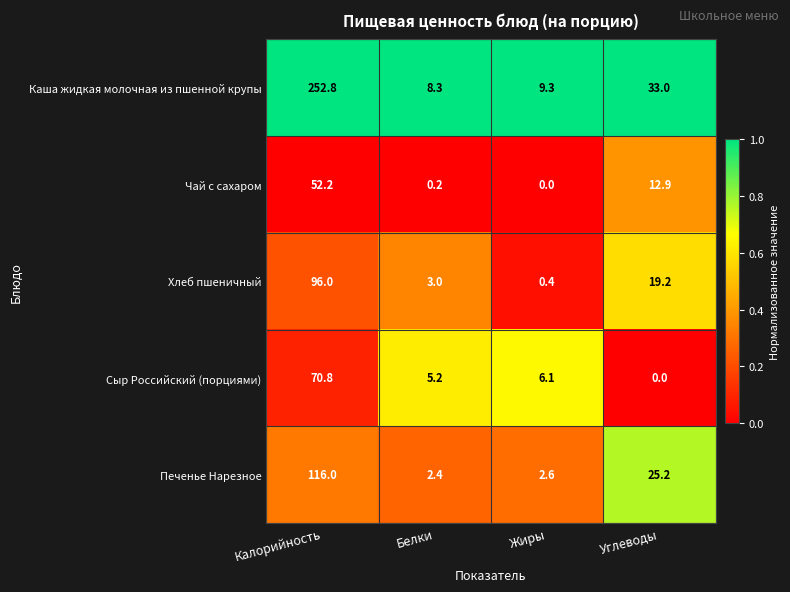

Which category has the lowest value in the Чай с сахаром series?

Жиры